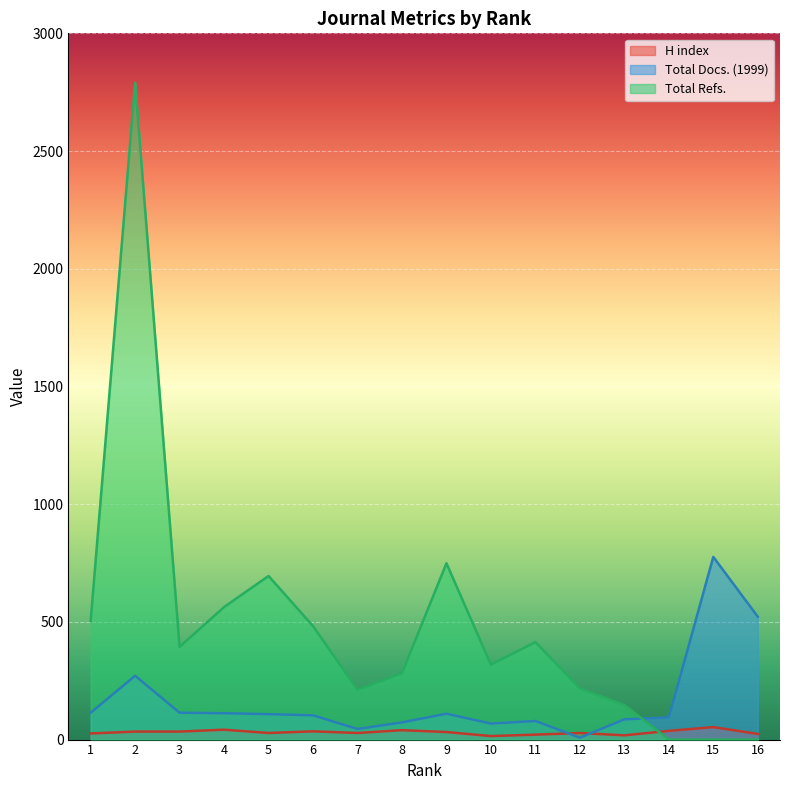

Which series has the widest spread of values?

Total Refs.